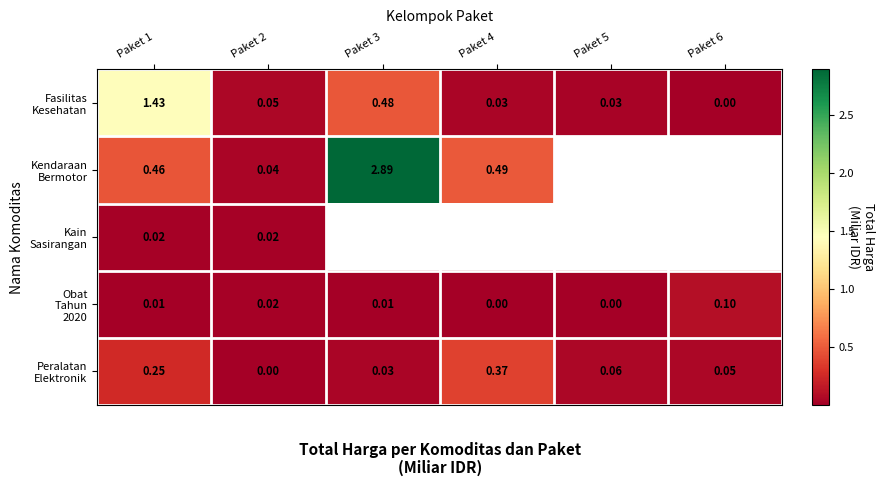

Rank the categories by Obat Tahun 2020 value from lowest to highest.

Paket 5, Paket 4, Paket 3, Paket 1, Paket 2, Paket 6